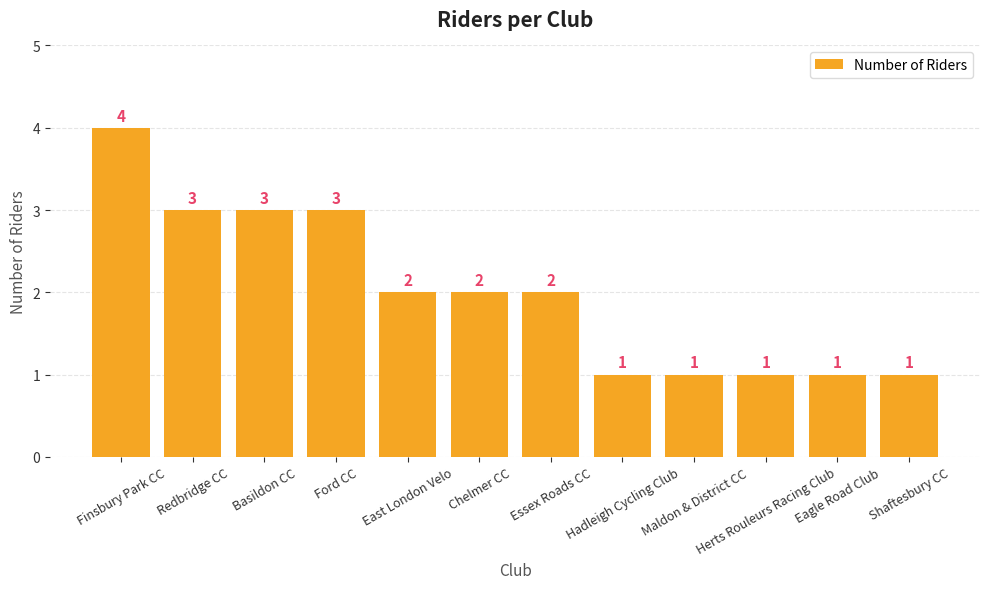

What is the label of the 1st bar from the right?

Shaftesbury CC